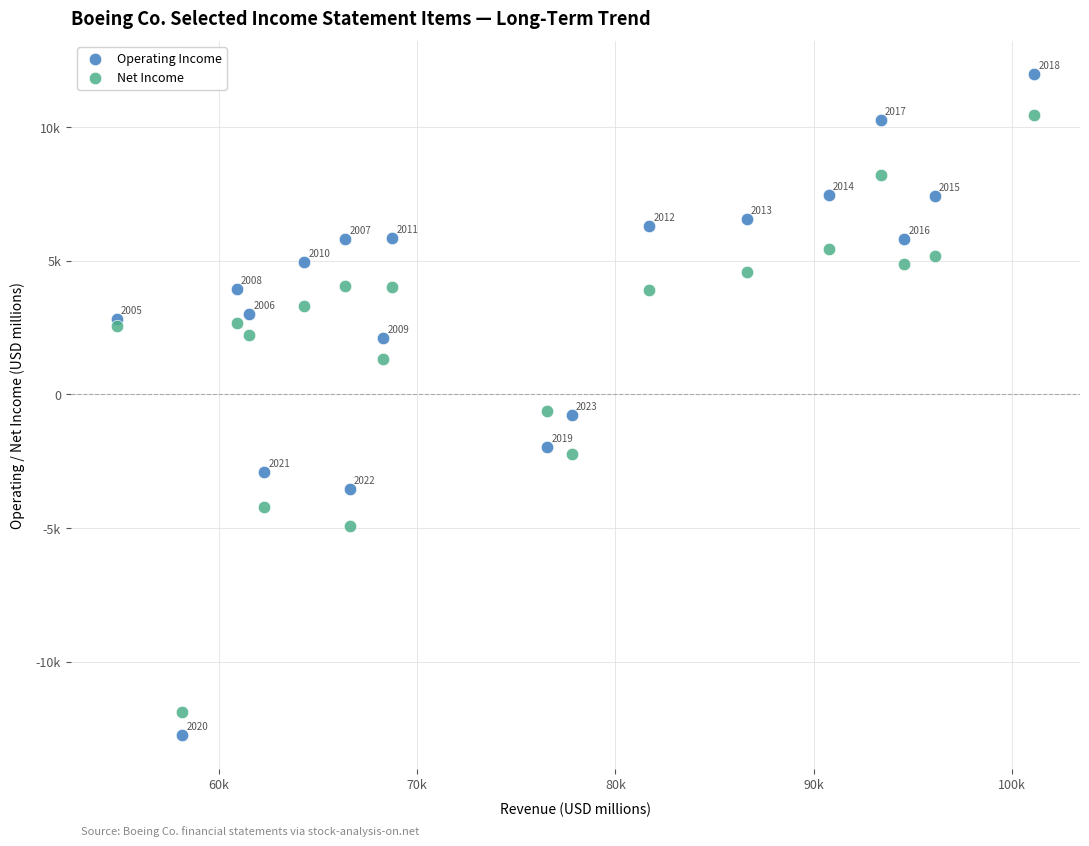

Which series reaches the minimum Y coordinate?

Operating Income